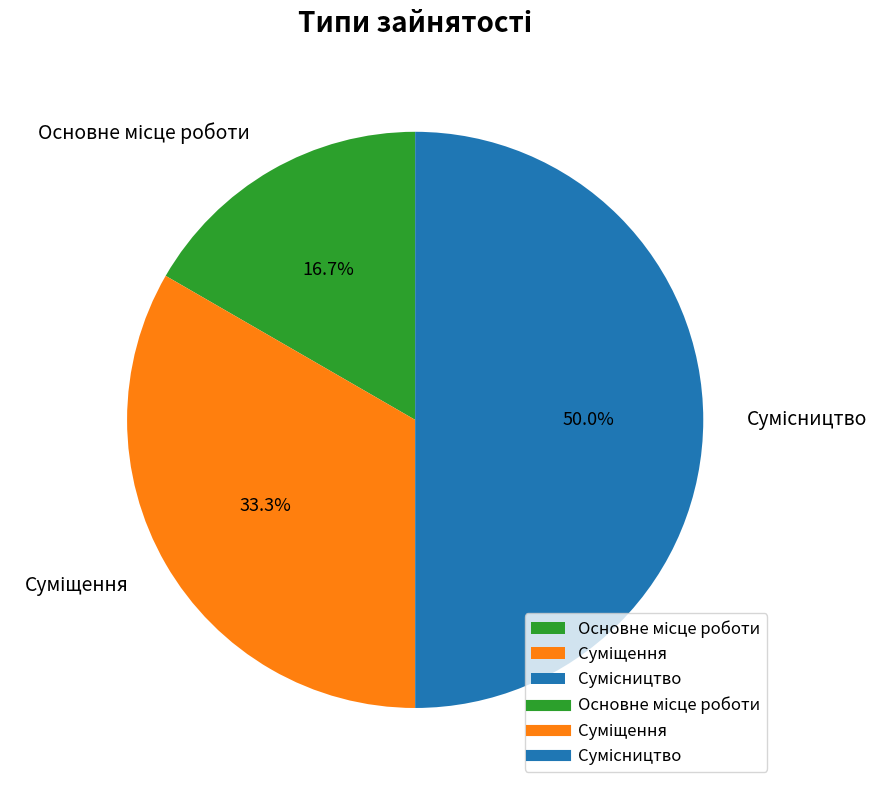

How many segments does this pie chart have?

3